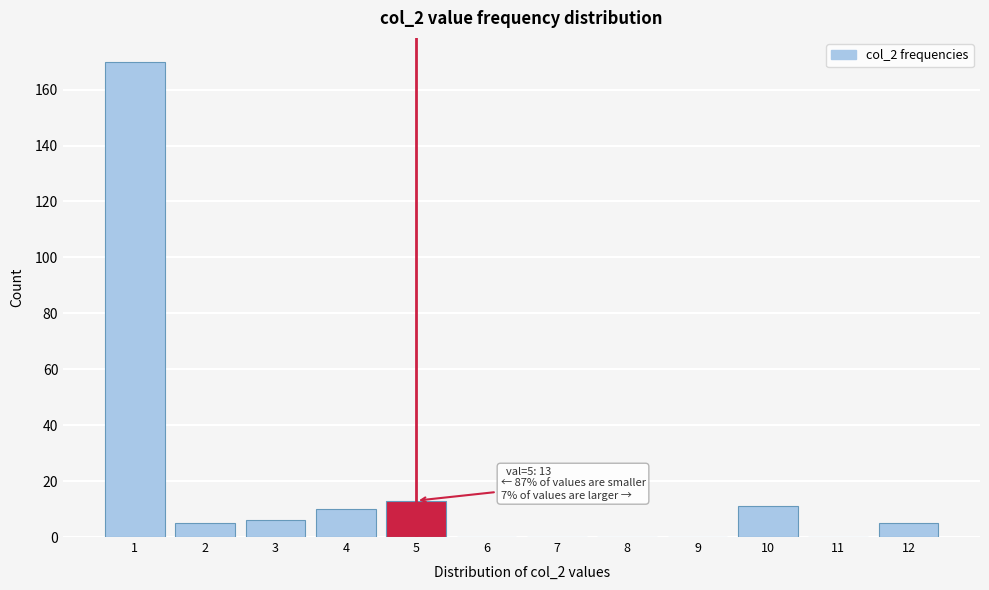

Reading right to left, list all the values displayed in this chart.

12=5	11=0	10=11	9=0	8=0	7=0	6=0	5=13	4=10	3=6	2=5	1=170